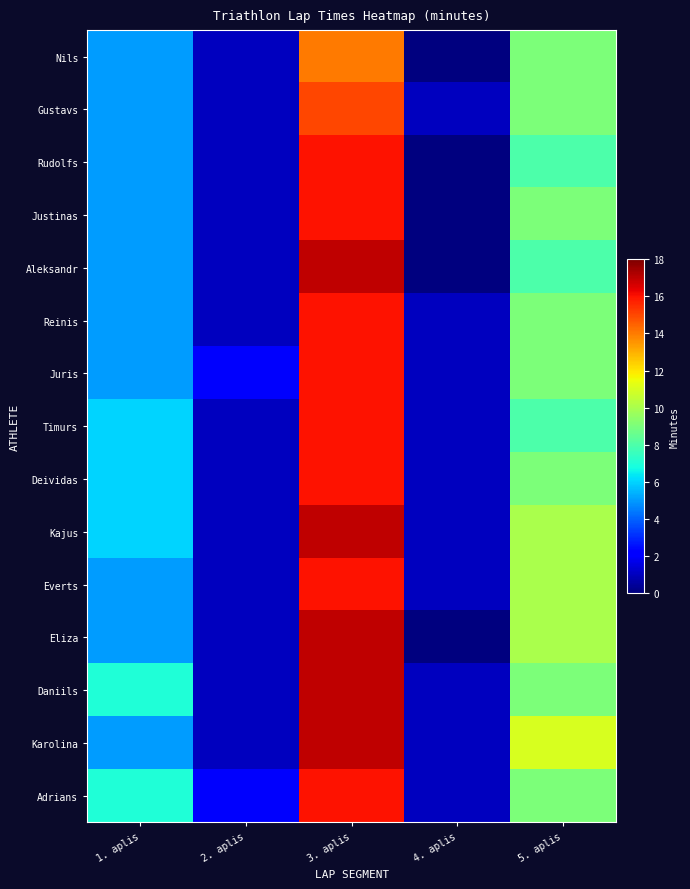

Between 4. aplis and 1. aplis, which is larger?

1. aplis